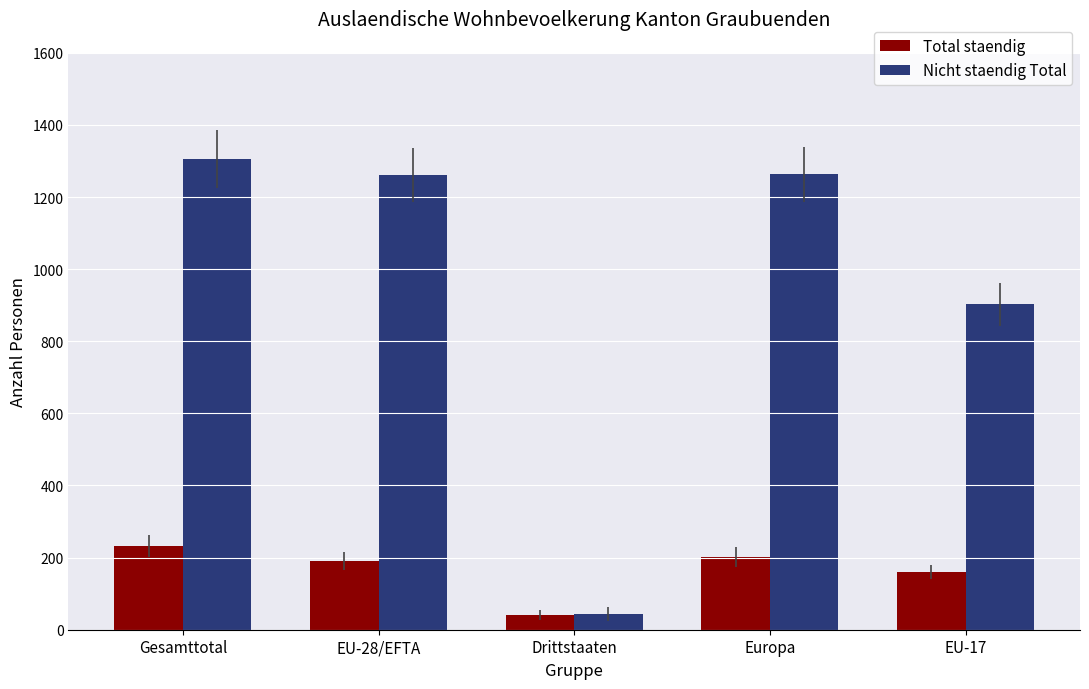

What is the minimum value shown in the chart?

41